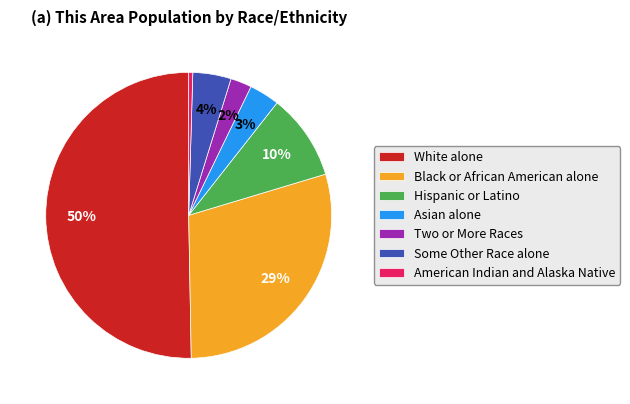

What is the smallest slice in the pie chart?

American Indian and Alaska Native